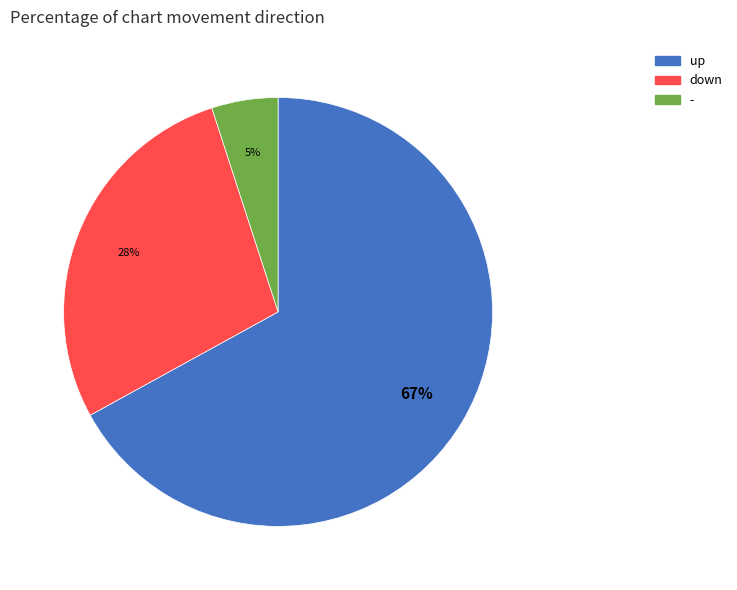

To the nearest percent, what is the combined percentage of up and down?

95%